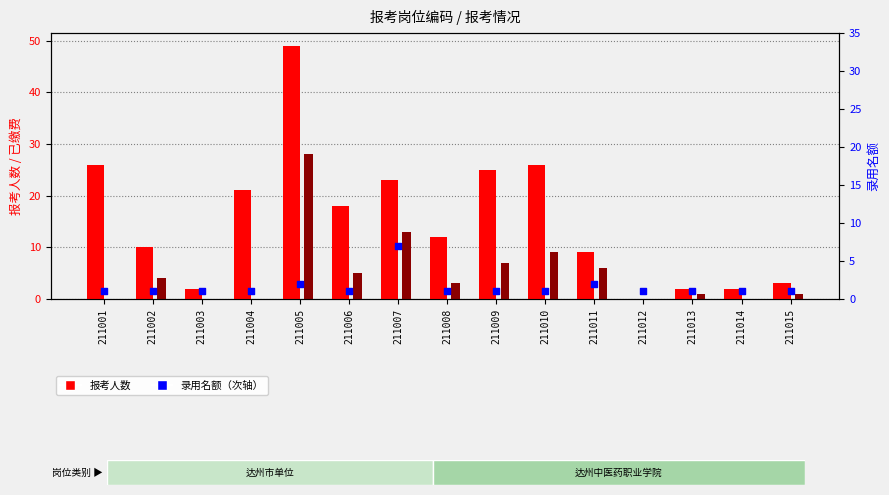

Which series has the largest total across all categories?

报考人数